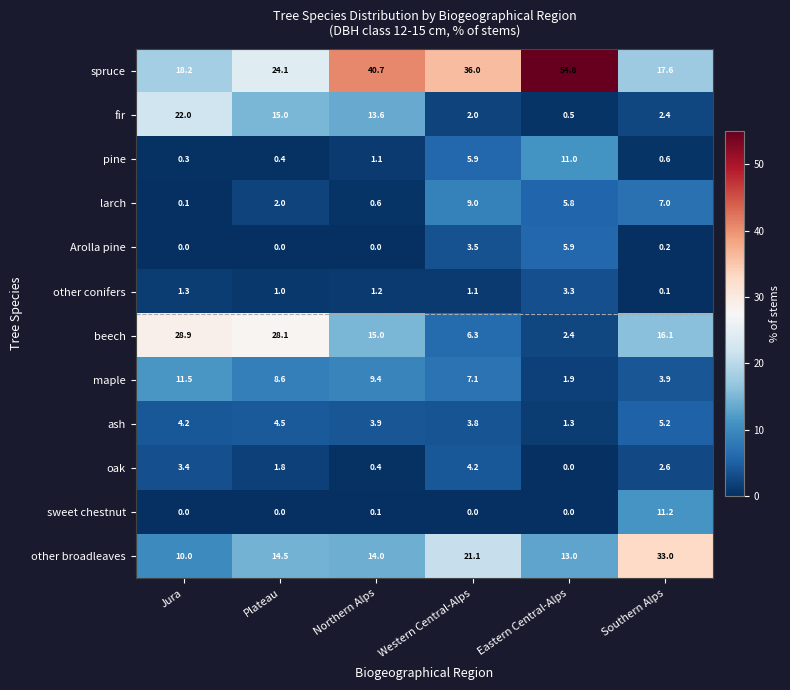

Is the value of maple at Western Central-Alps greater than the value of other conifers at Northern Alps?

Yes